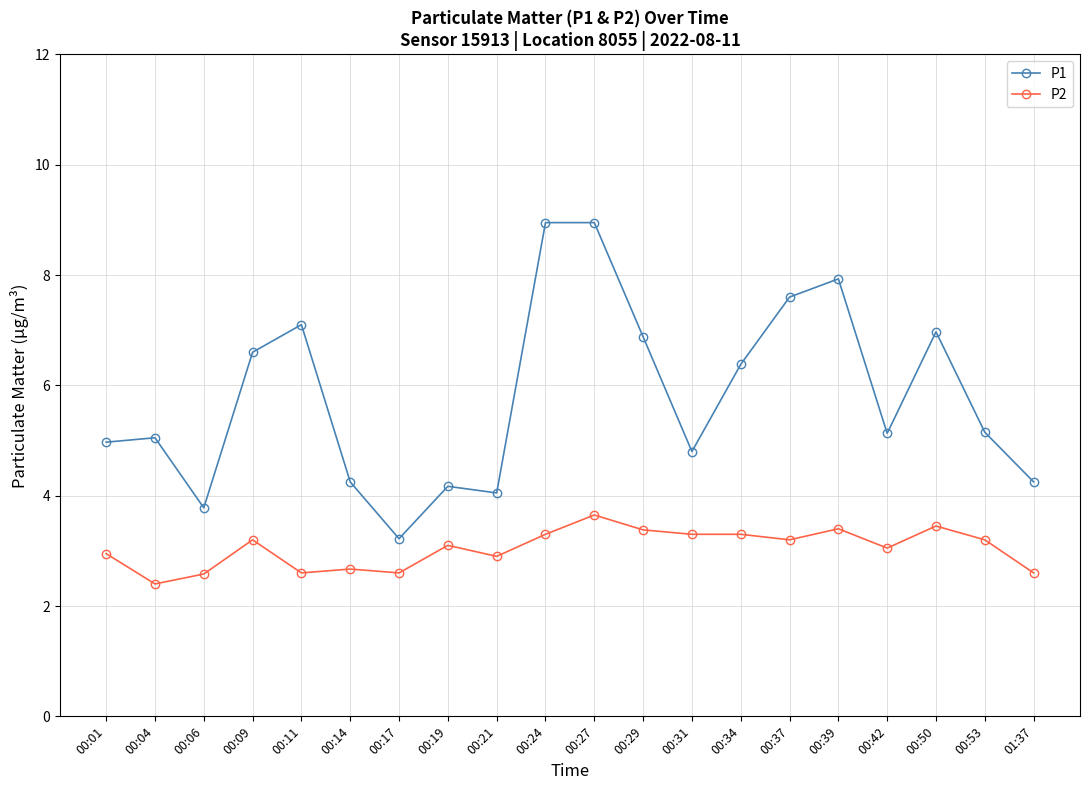

What is the difference between the second highest and second lowest values in the P1 series?

5.2